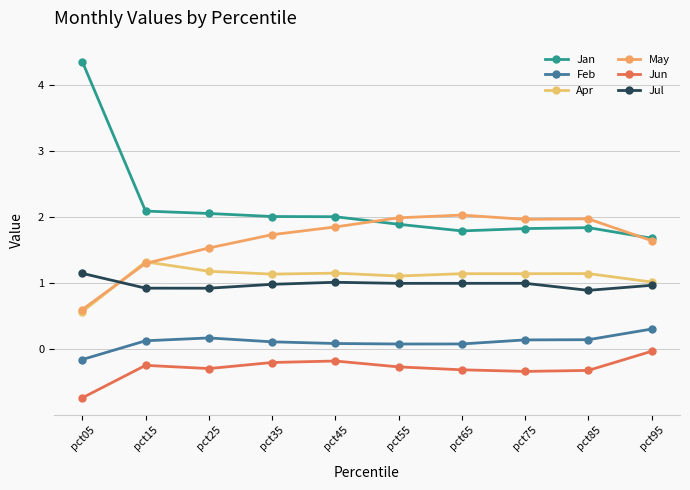

How many distinct data groups are displayed?

6